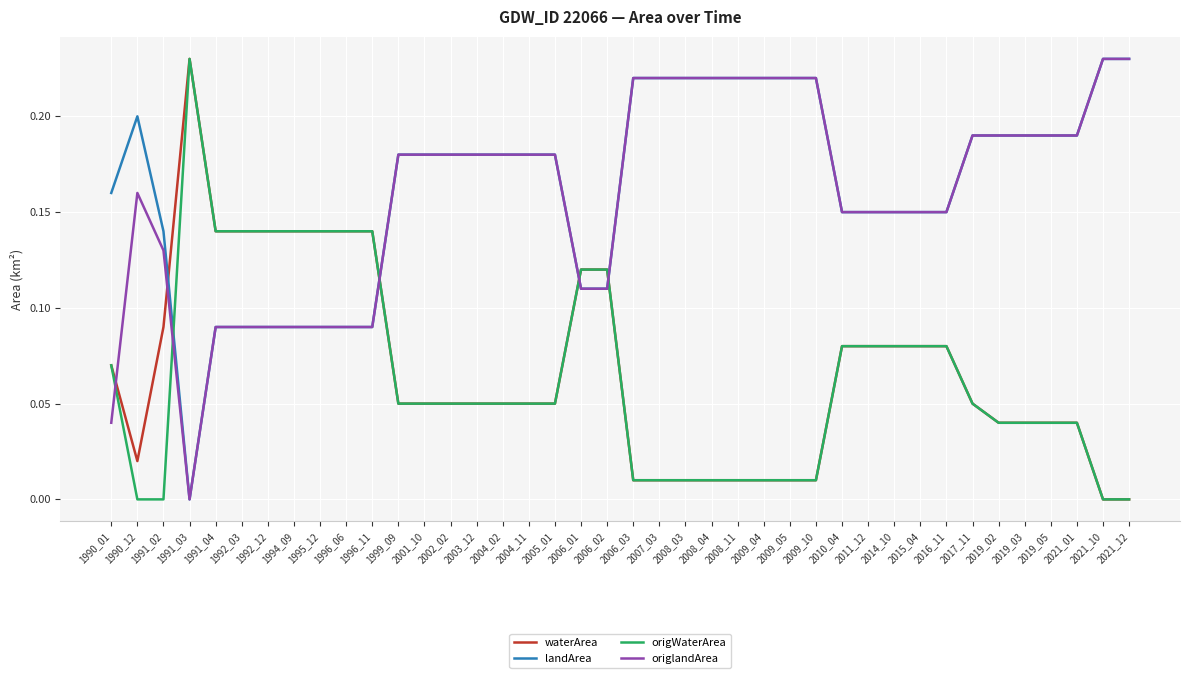

The value of origlandArea at 2008_11 is 0.2. True or false?

True